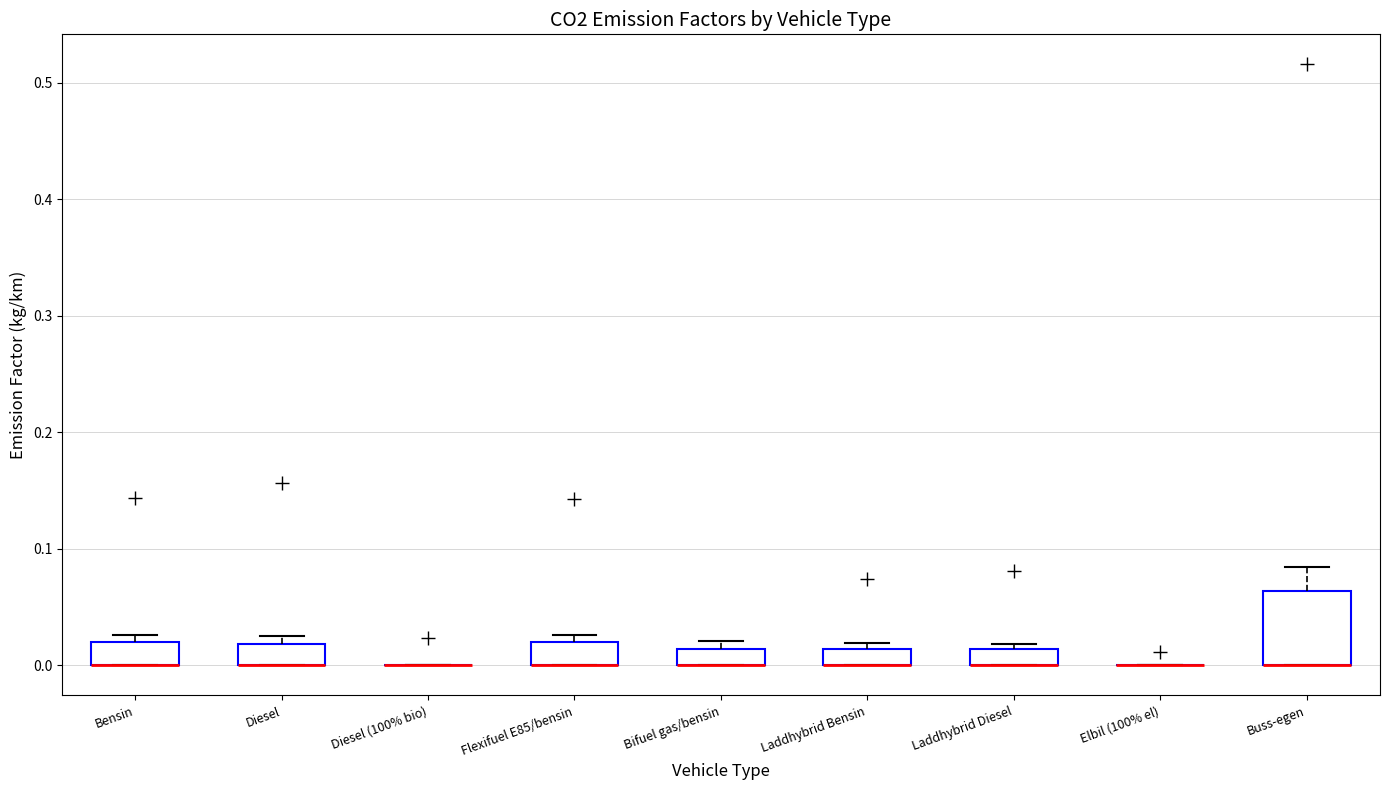

Where is the upper edge of the box for Laddhybrid Bensin on the y-axis? The values are not printed on the chart, so give them approximately, as read against the axis.

0.01